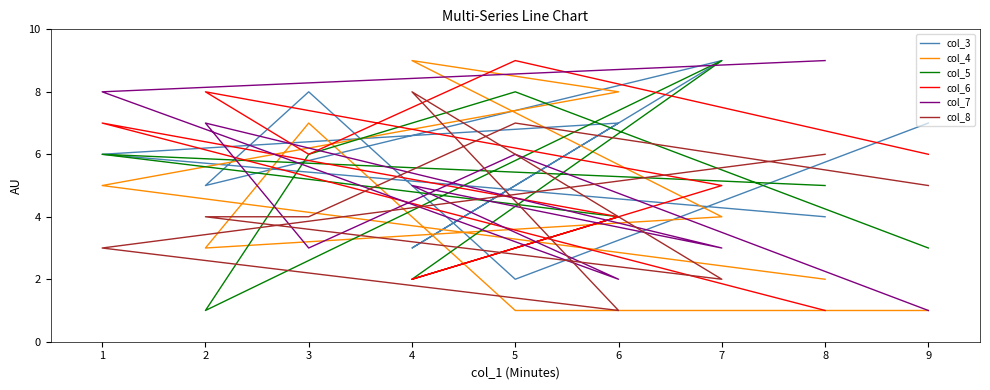

How many interior local valleys does the col_7 series have?

3